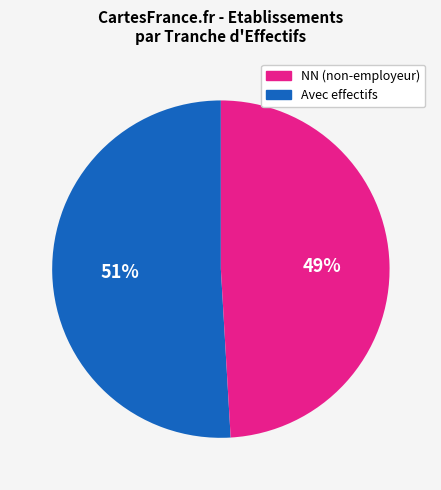

To the nearest percent, what is the average slice percentage?

50%